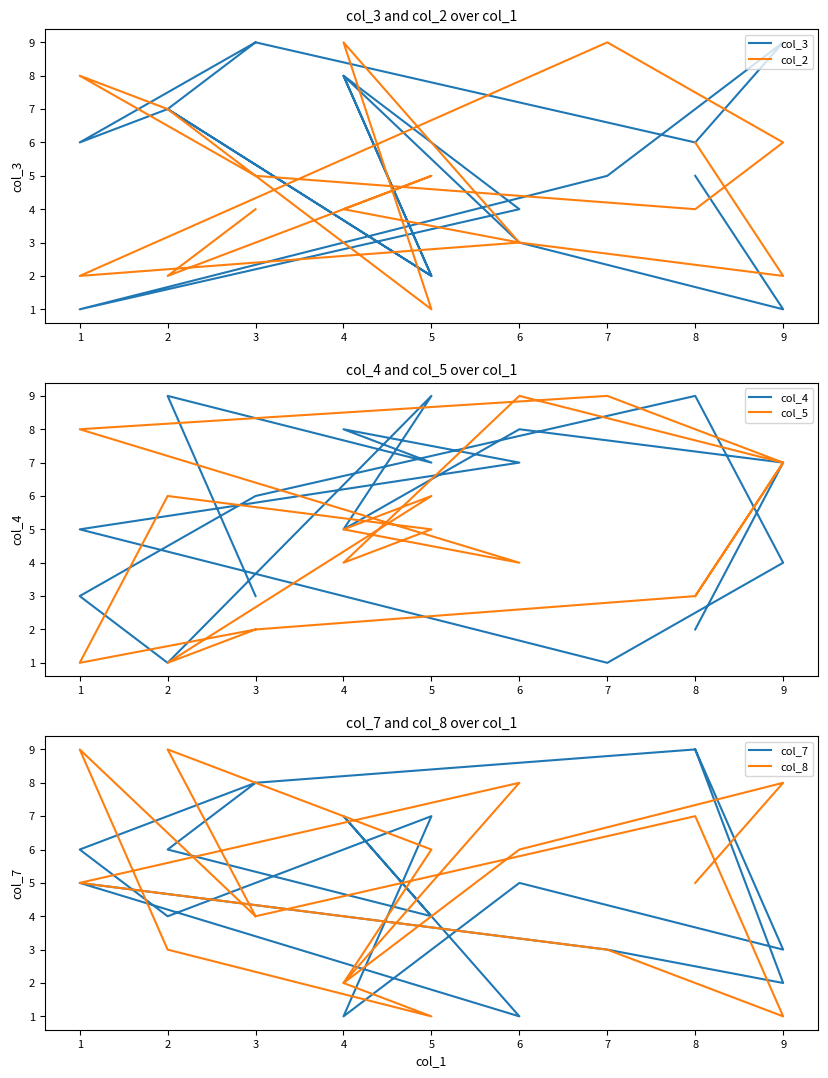

The value of col_3 at 2 is 4. True or false?

False